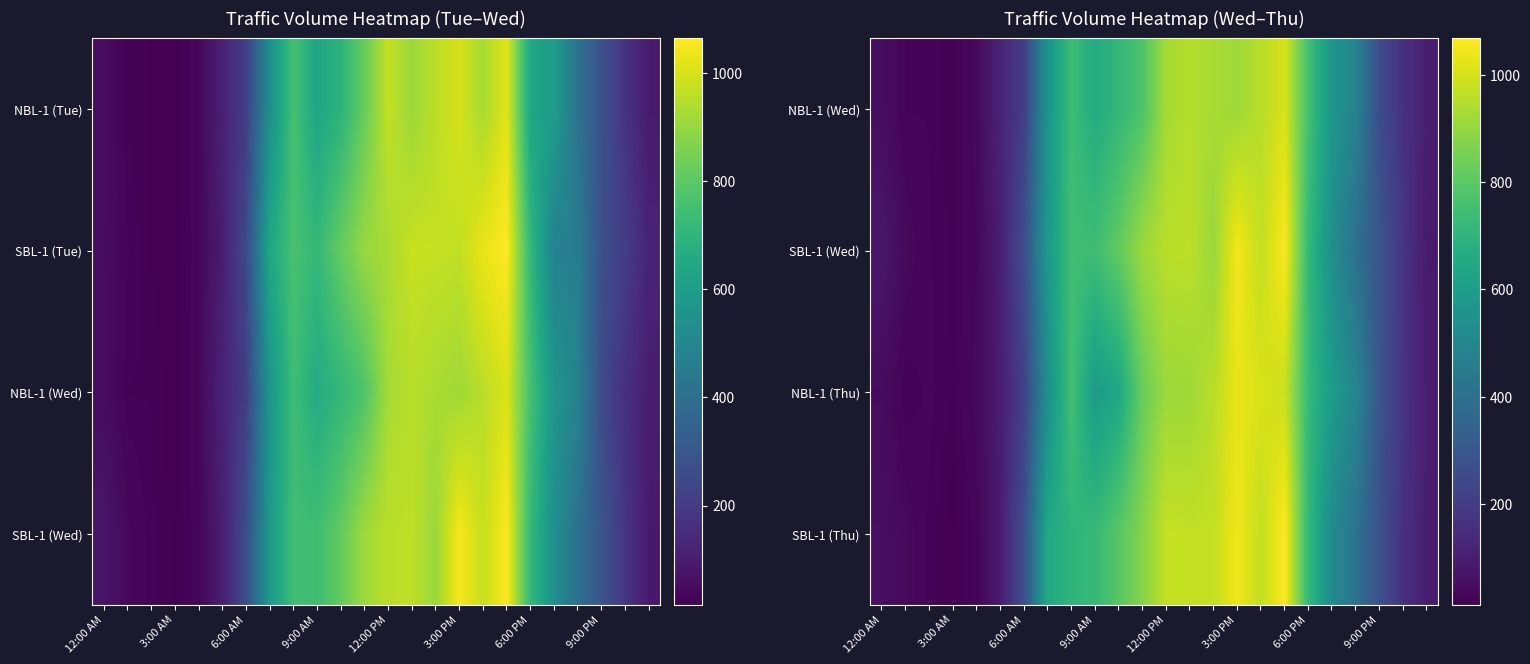

How many categories are shown in the chart?

24